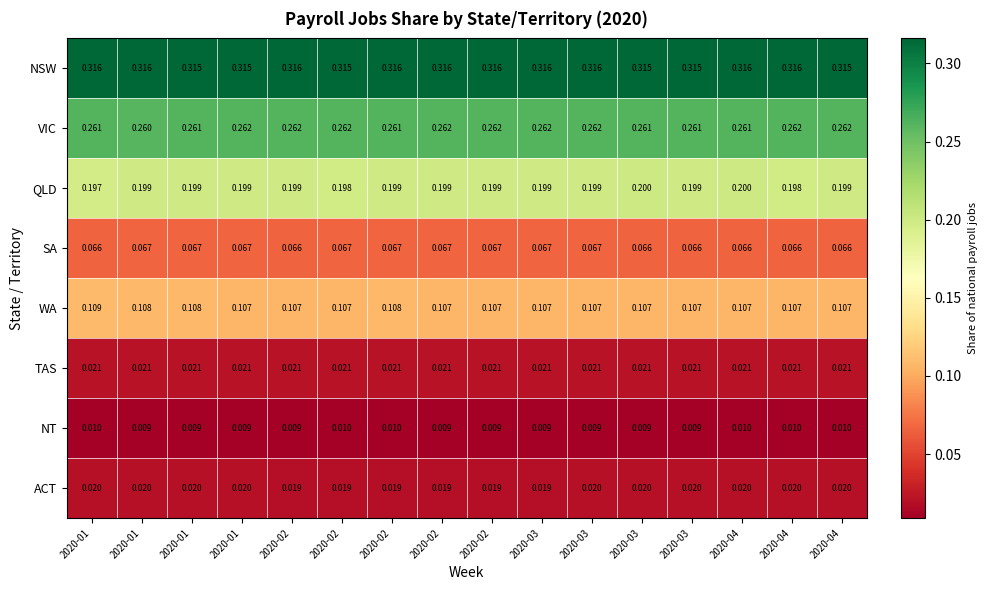

What is the difference between the highest and lowest values at 2020-01?

0.3